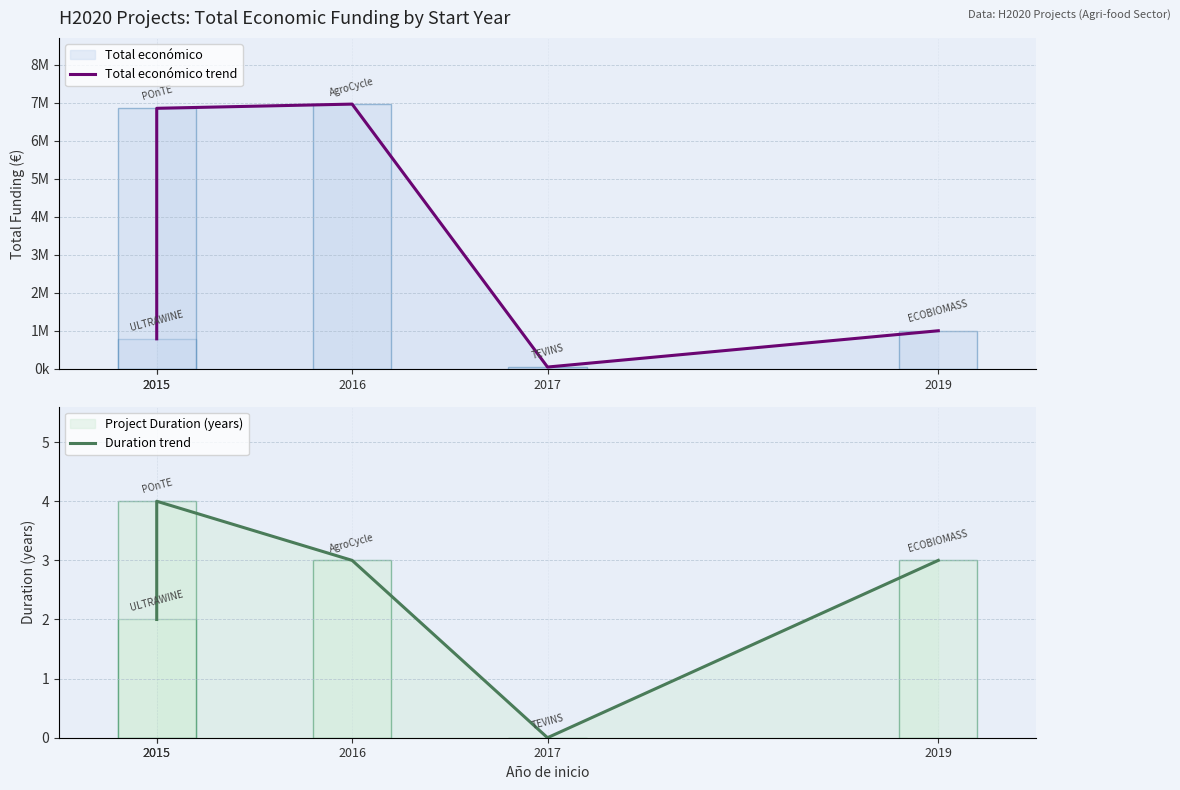

How many values in the Duration trend series exceed 3?

1